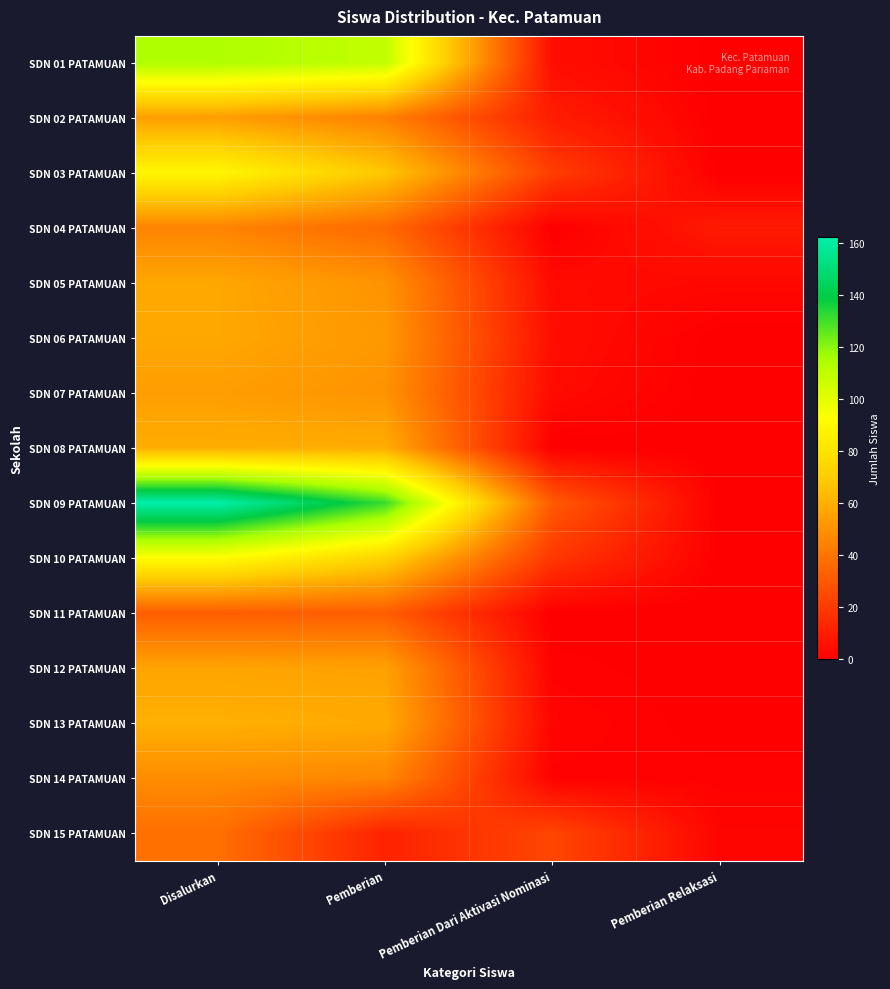

Rank the series by their maximum value, from lowest to highest.

SDN 11 PATAMUAN, SDN 15 PATAMUAN, SDN 04 PATAMUAN, SDN 14 PATAMUAN, SDN 02 PATAMUAN, SDN 07 PATAMUAN, SDN 12 PATAMUAN, SDN 05 PATAMUAN, SDN 06 PATAMUAN, SDN 08 PATAMUAN, SDN 13 PATAMUAN, SDN 03 PATAMUAN, SDN 10 PATAMUAN, SDN 01 PATAMUAN, SDN 09 PATAMUAN